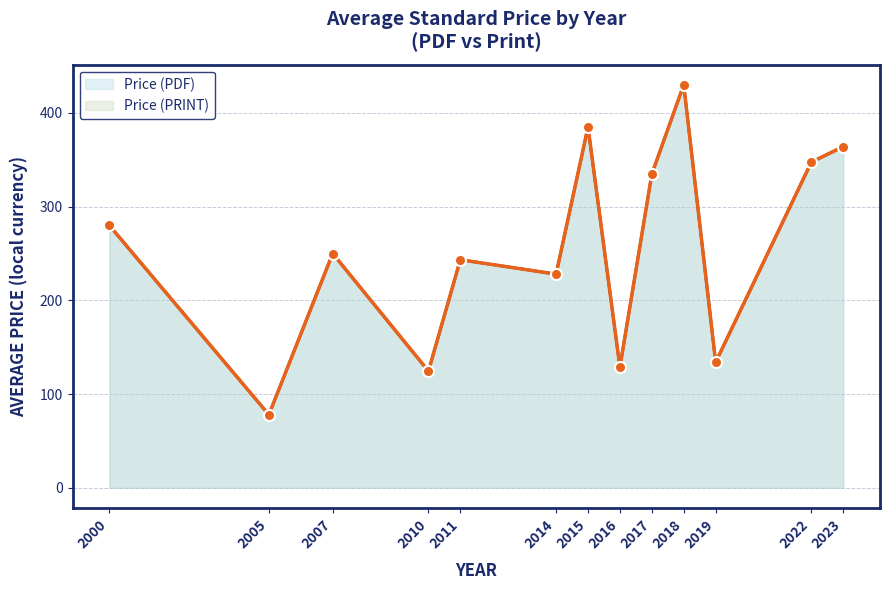

At which category is the sum across all series the highest?

2018